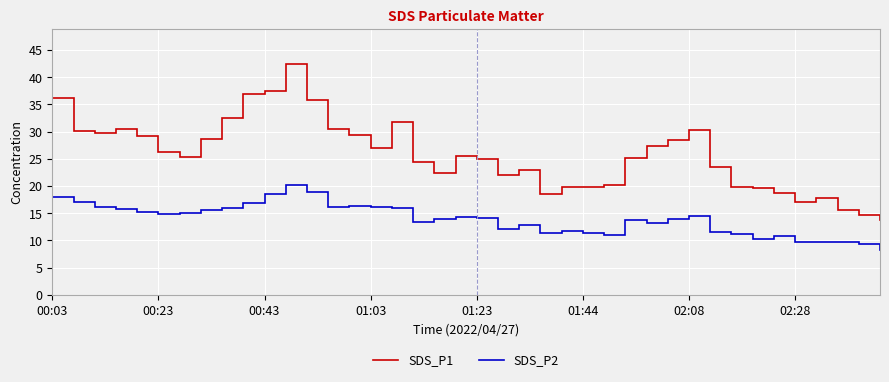

How many lines are shown in the chart?

2